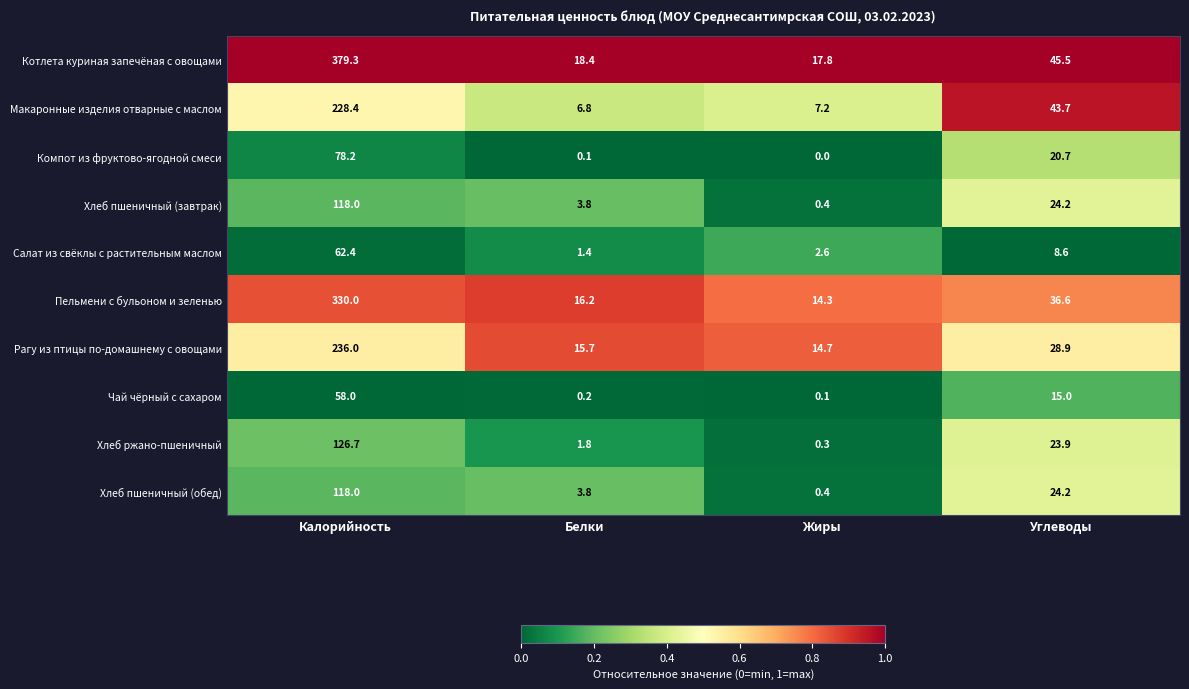

At which label does Пельмени с бульоном и зеленью first exceed 36?

Калорийность